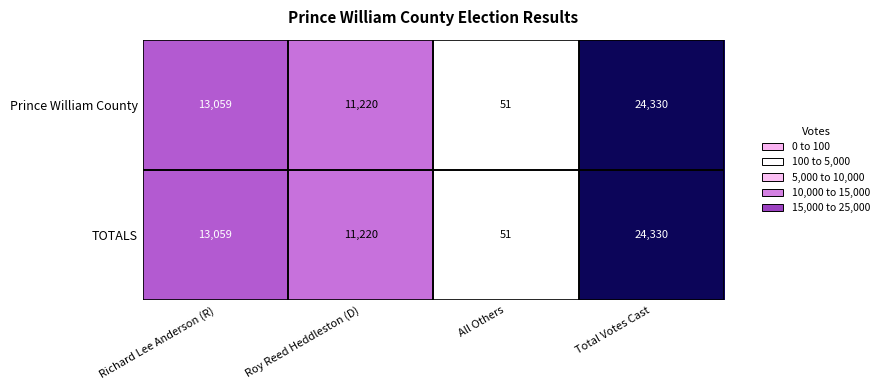

Rank the categories by TOTALS value from lowest to highest.

All Others, Roy Reed Heddleston (D), Richard Lee Anderson (R), Total Votes Cast